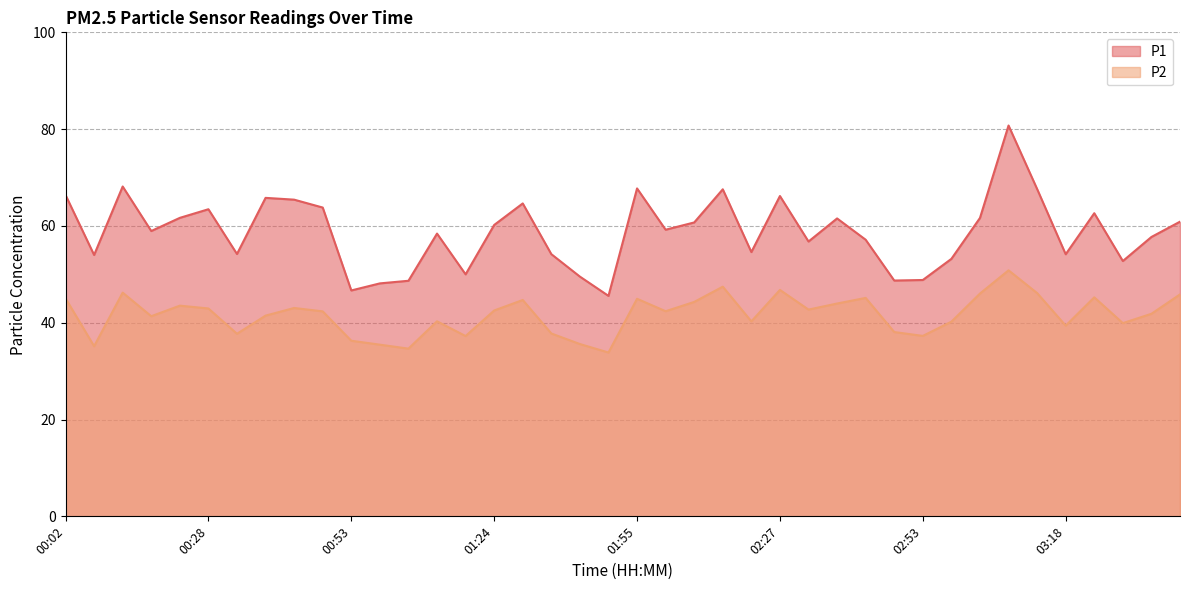

Which has a higher value, 03:39 or 02:22?

03:39